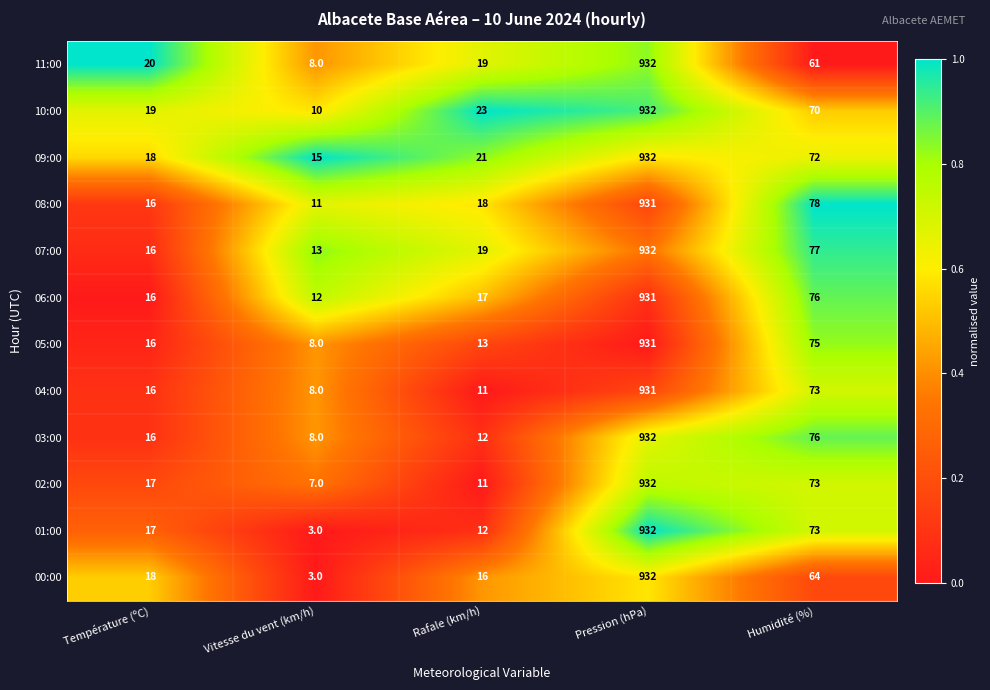

What is the minimum value shown in the chart?

3